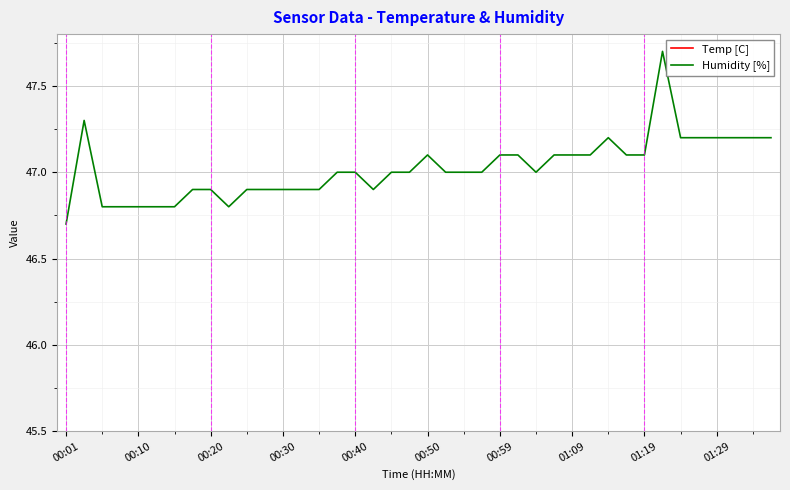

True or false: Temp [C] and Humidity [%] cross at least once.

False